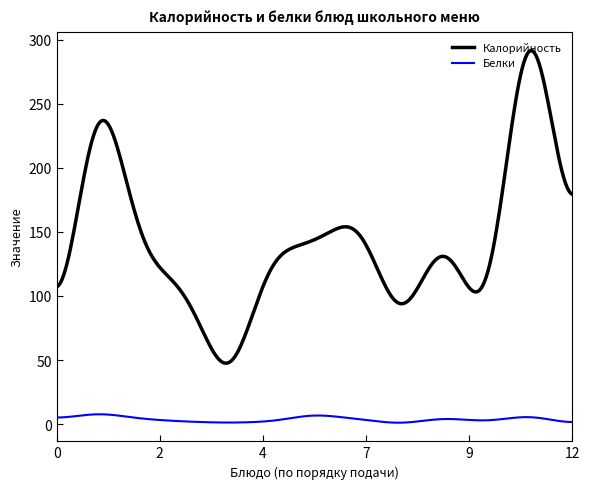

How many distinct data groups are displayed?

2